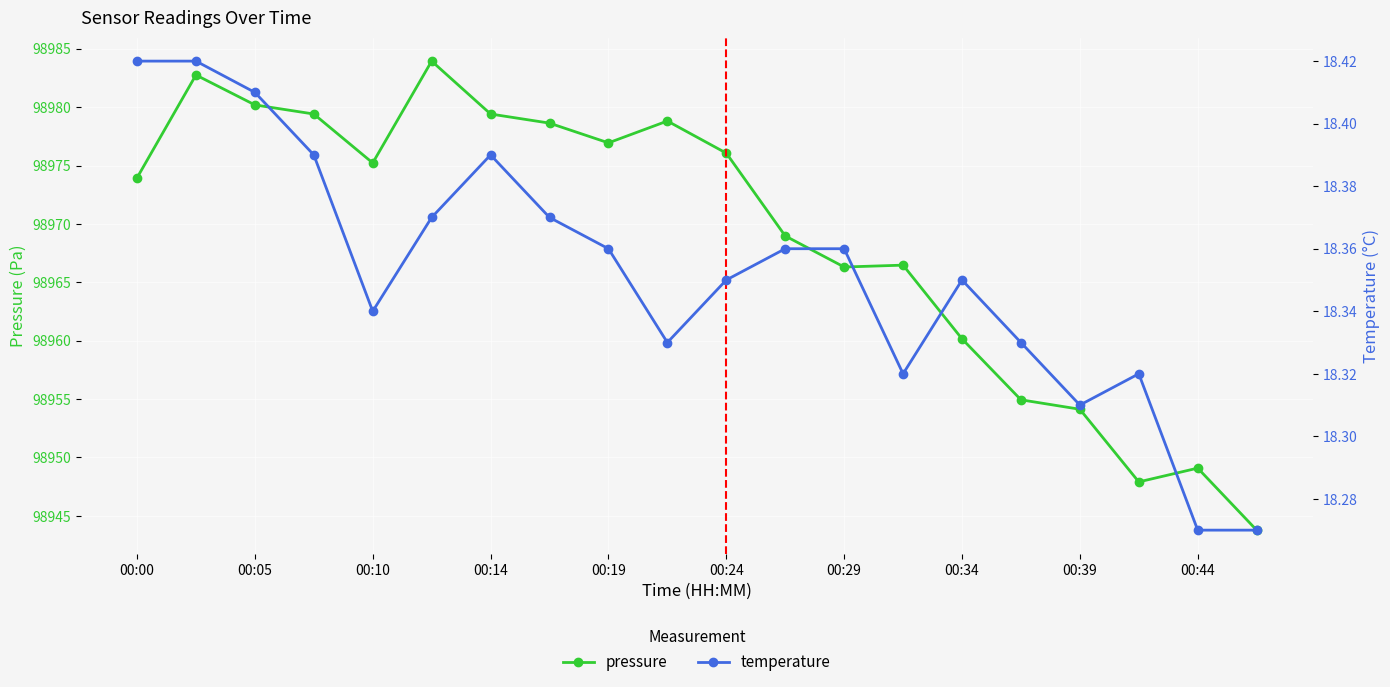

True or false: pressure has more than 0 interior local peaks.

True